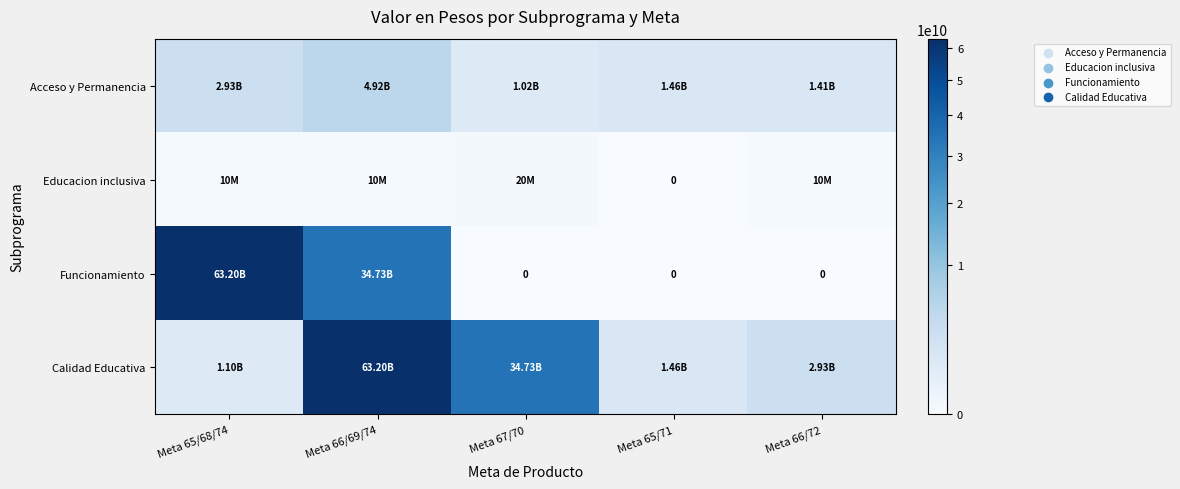

The value of Calidad Educativa at Meta 66/72 is 2926713837. True or false?

True